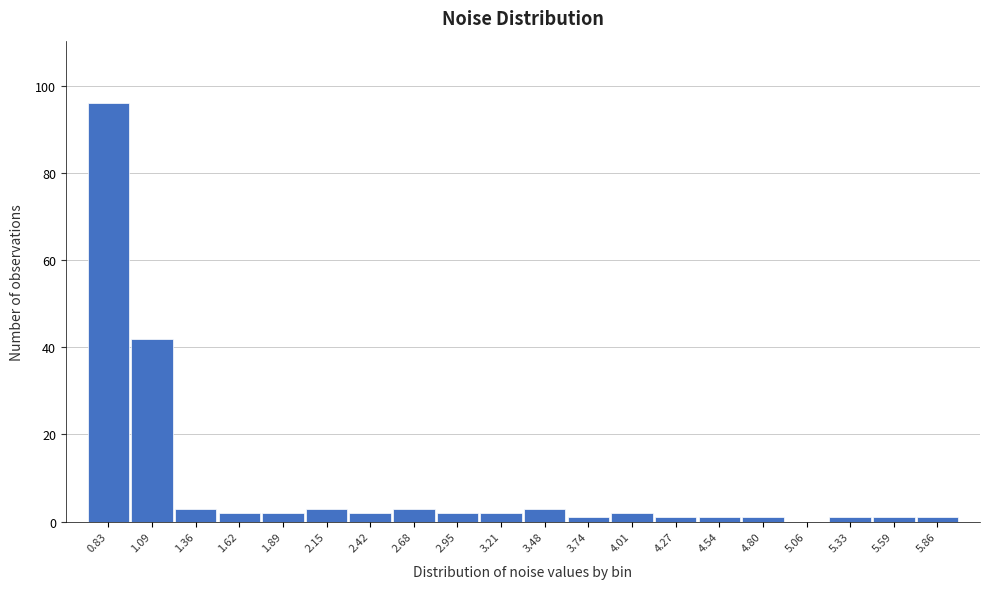

True or false: the data shows 1 at 5.59.

True